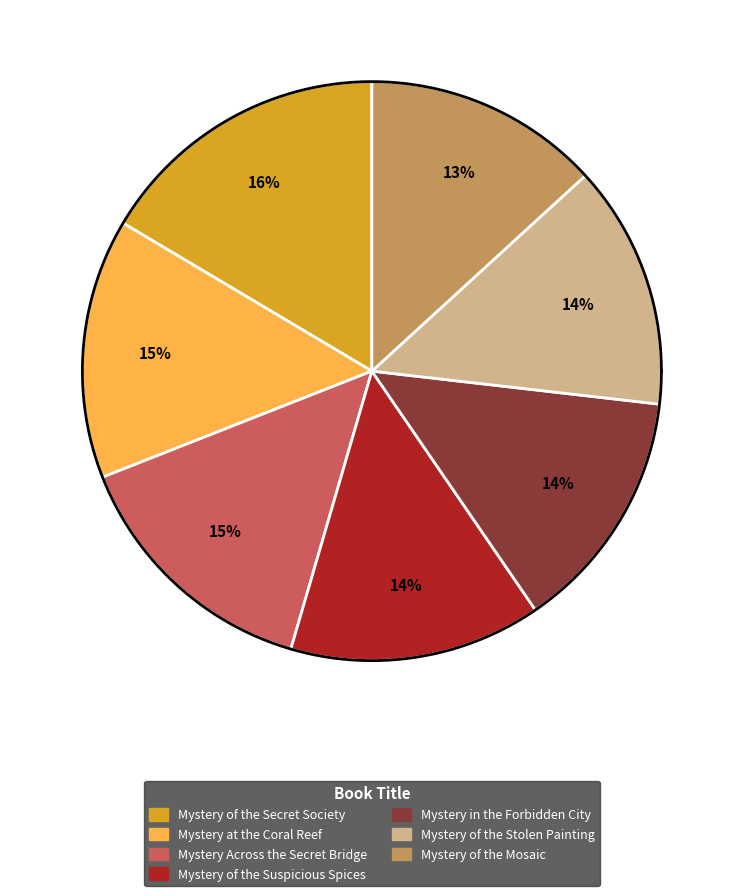

True or false: Mystery of the Mosaic accounts for 2% of the total.

False